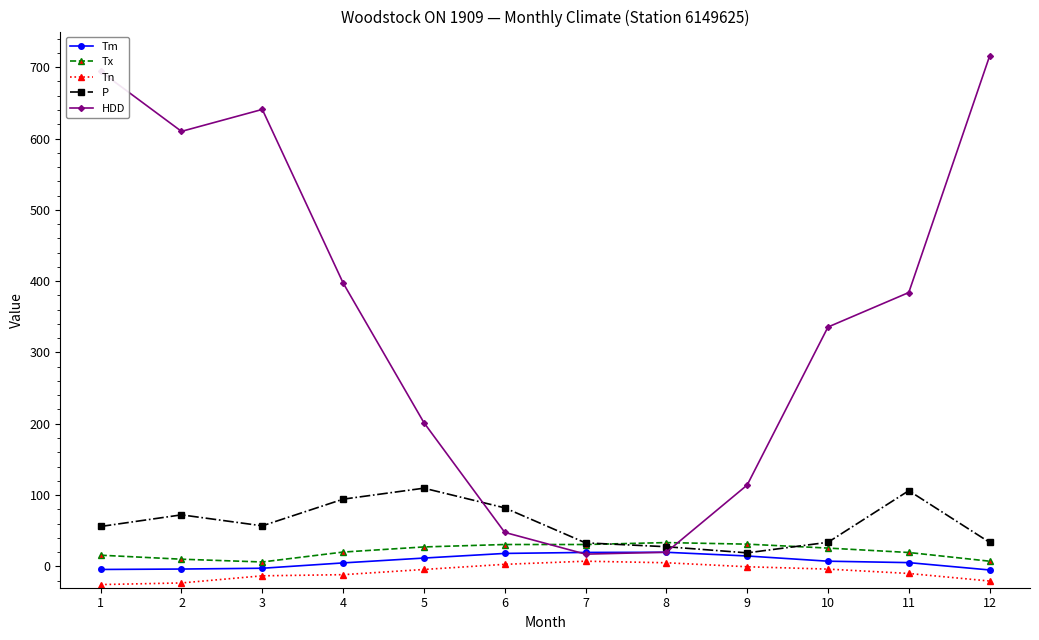

What is the difference between the HDD values at 7 and 9?

96.9